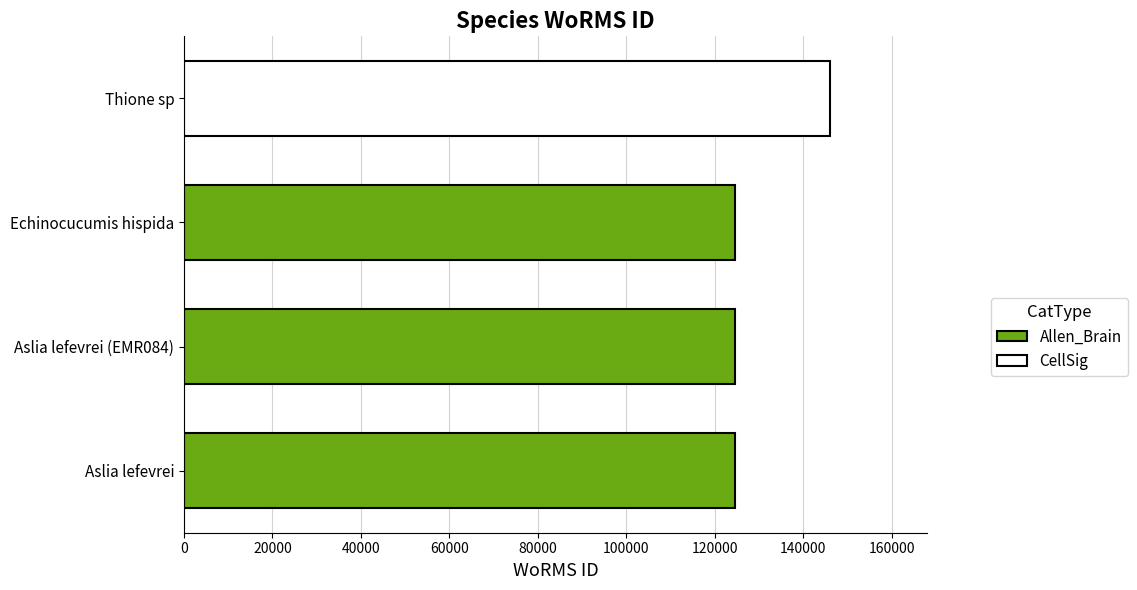

What is the maximum value shown in the chart?

146116